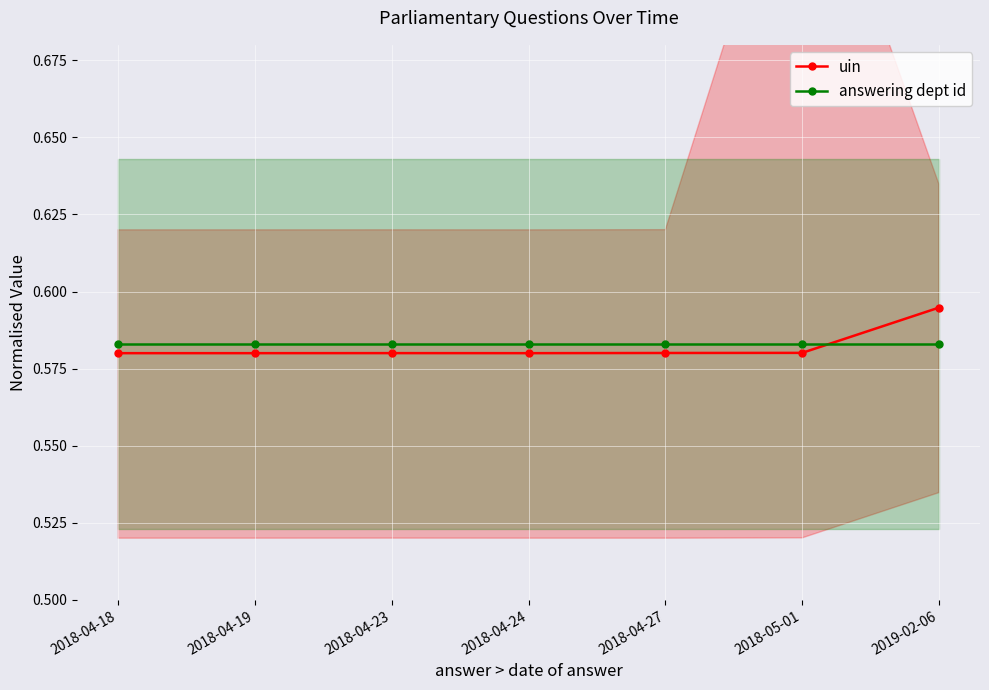

What is the value of the answering dept id point at the 2nd from the left?

0.6